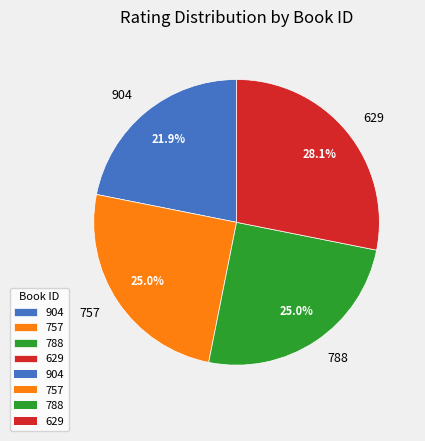

Which has a higher value, 788 or 629?

629